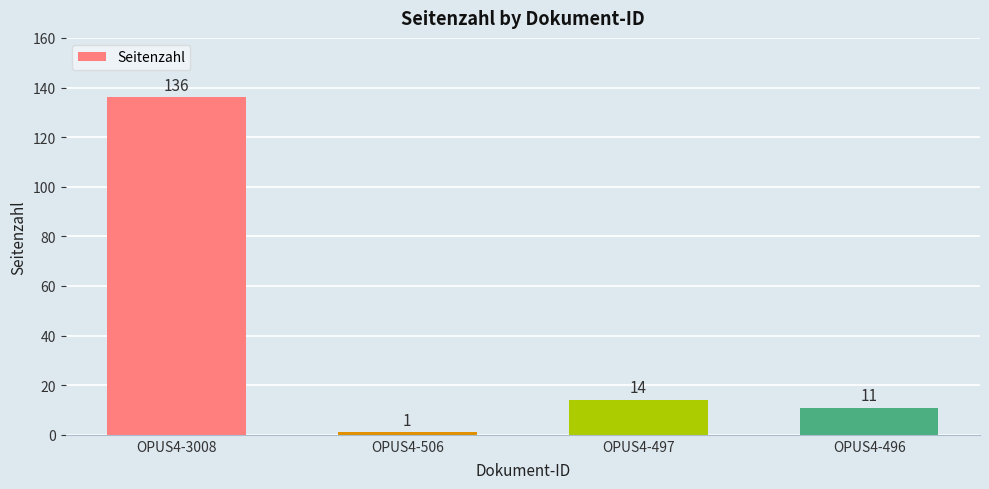

The value at OPUS4-3008 is 42. True or false?

False